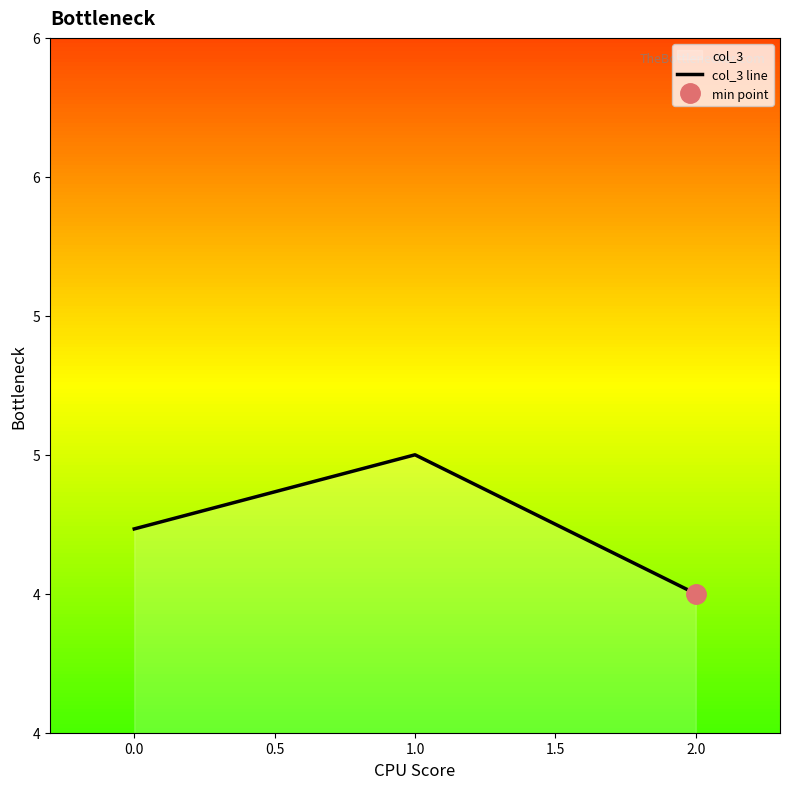

What is the difference between the maximum and minimum values?

0.5